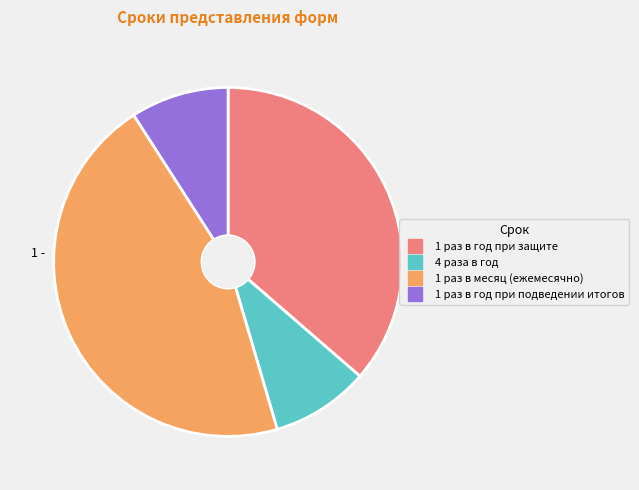

Is 1 раз в год при защите the majority of the pie?

No